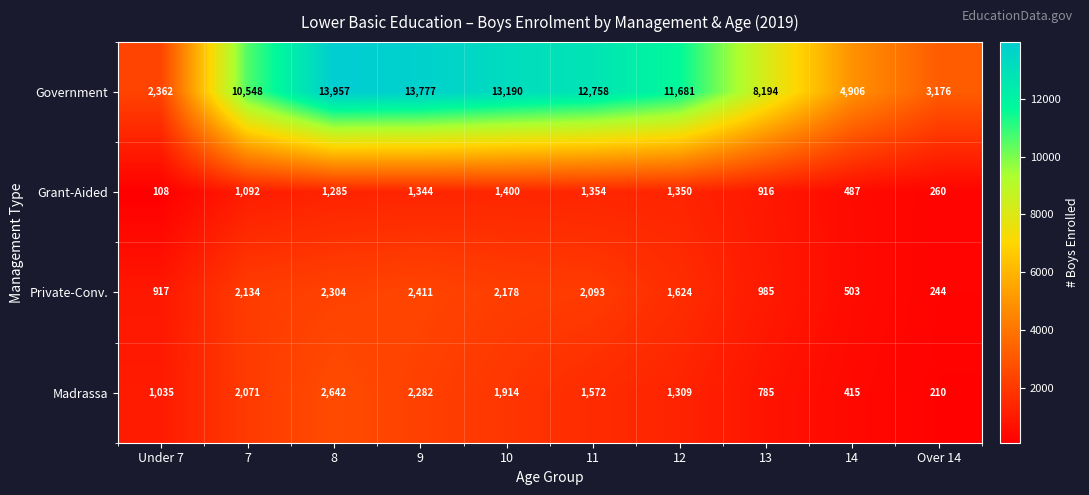

The Grant-Aided series shows 1092 at 7. True or false?

True